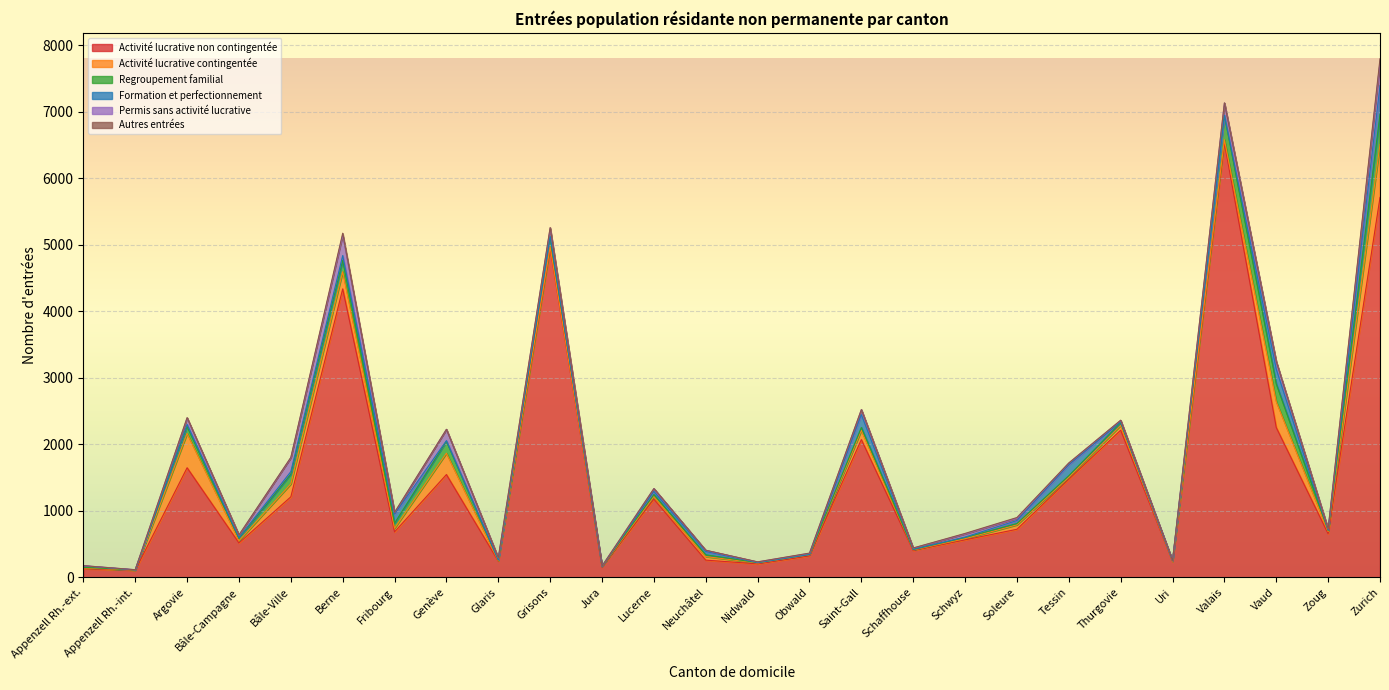

What is the spread (max minus min) of values at Uri?

240